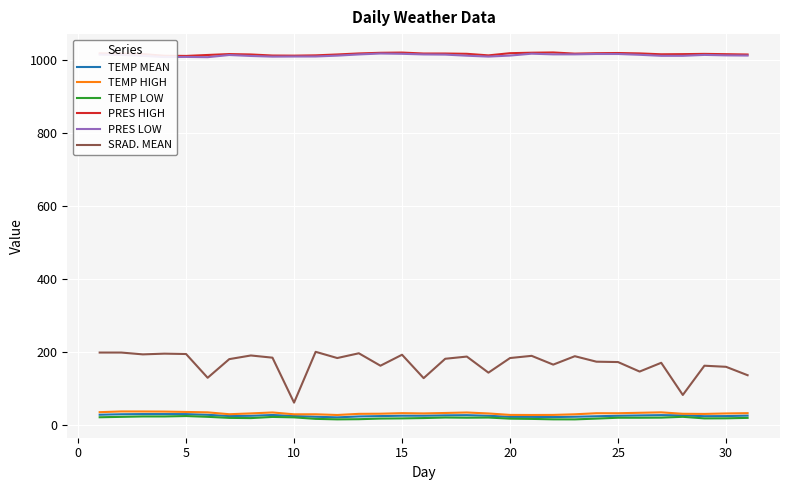

Is this an area chart (filled region under the line)?

No